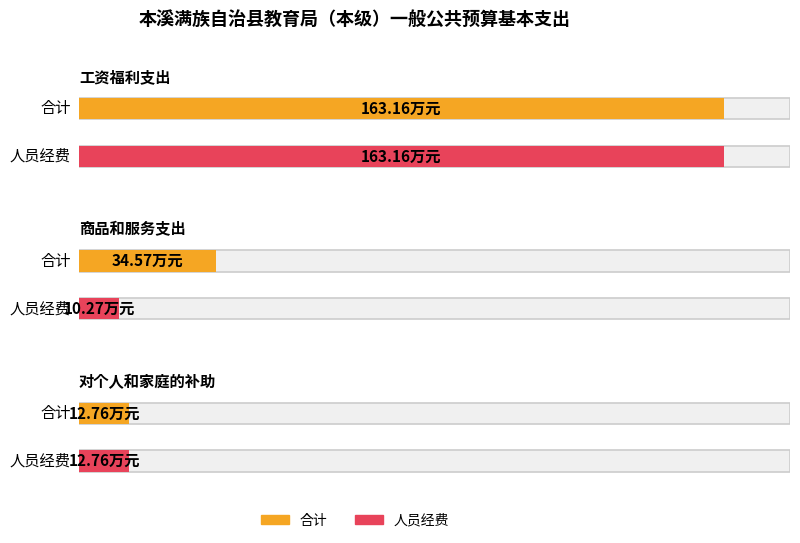

What position from the right is 对个人和家庭的补助?

1